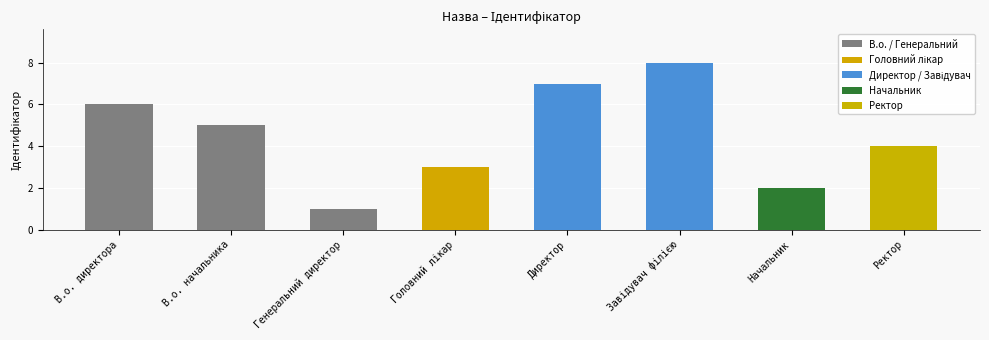

Does the chart contain any negative values?

No